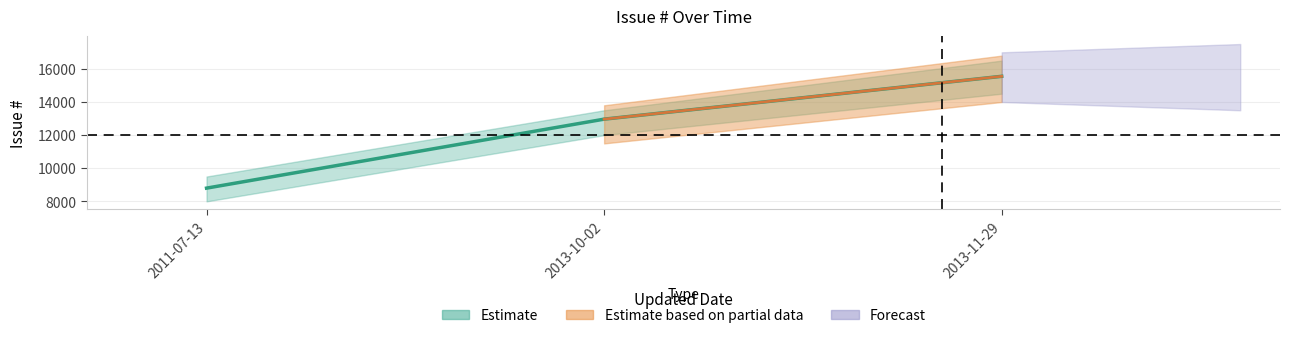

Rank the categories by value from highest to lowest.

2013-11-29, 2013-10-02, 2011-07-13